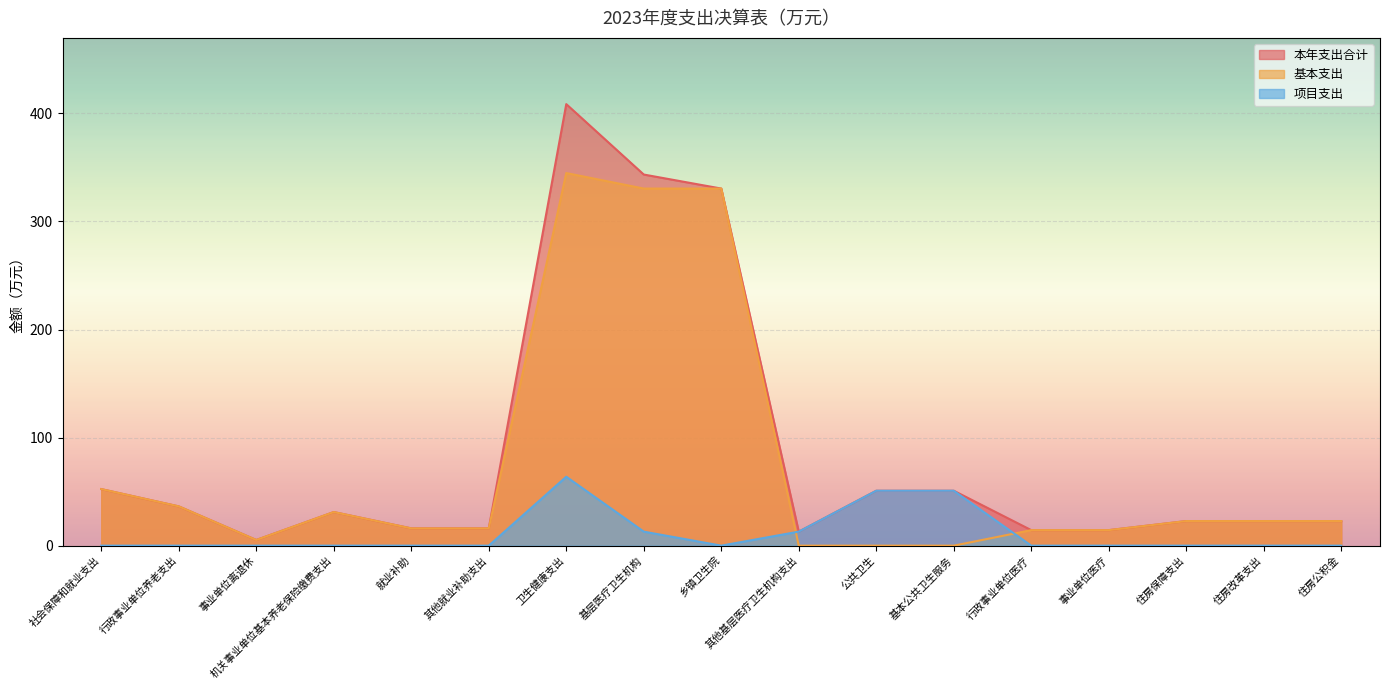

What is the difference between the maximum and minimum values in the 本年支出合计 series?

403.4